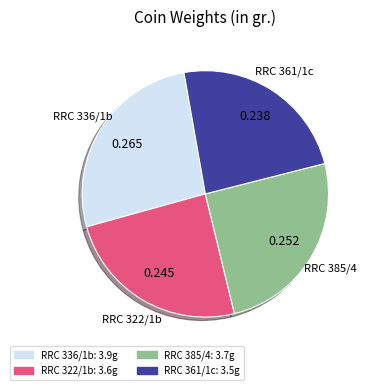

Do RRC 361/1c and RRC 322/1b together represent more than half of the pie?

No